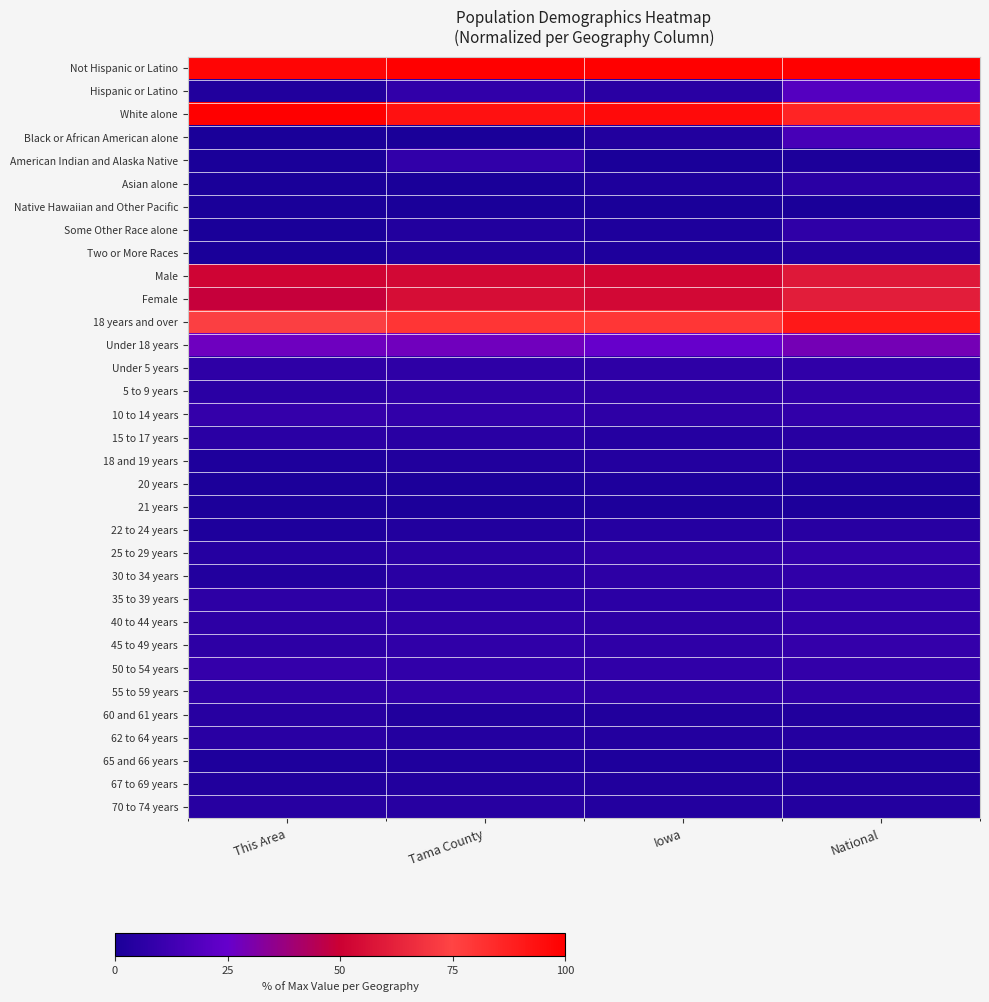

At which category does the chart reach its minimum across all series?

This Area